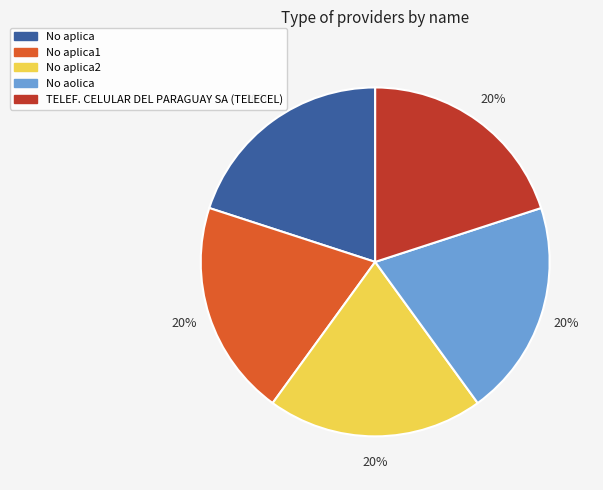

To the nearest percent, what percentage of the pie is No aplica?

20%